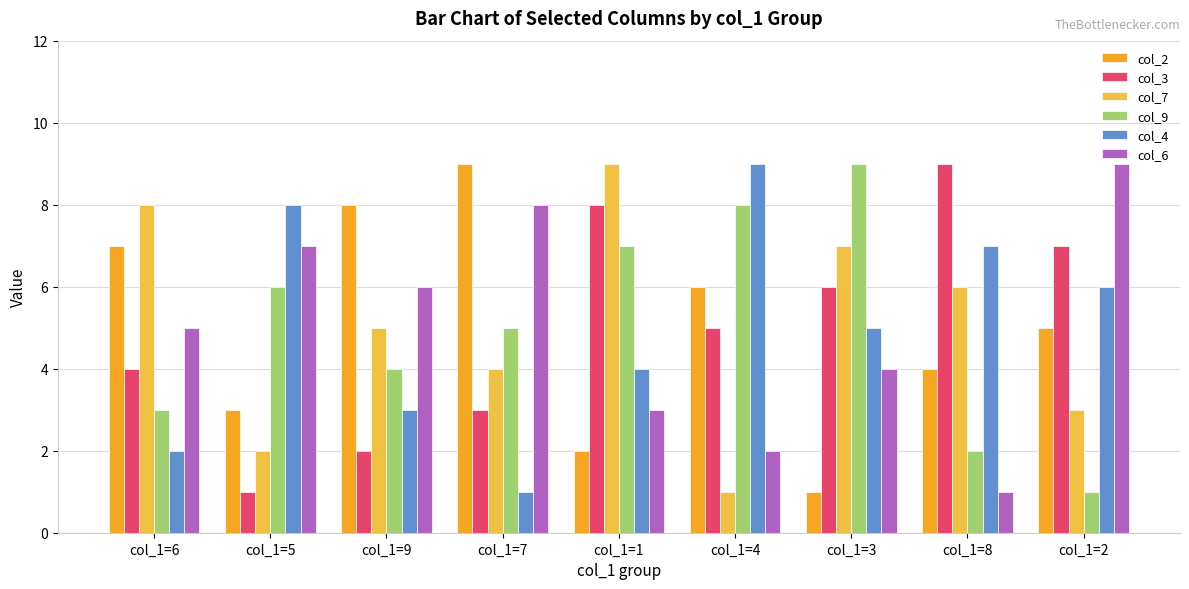

What is the label of the 4th bar from the right?

col_1=4